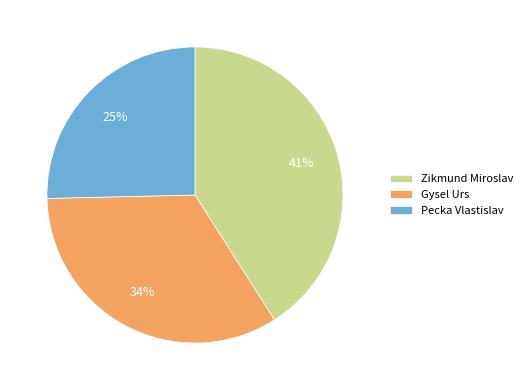

Is Pecka Vlastislav the majority of the pie?

No